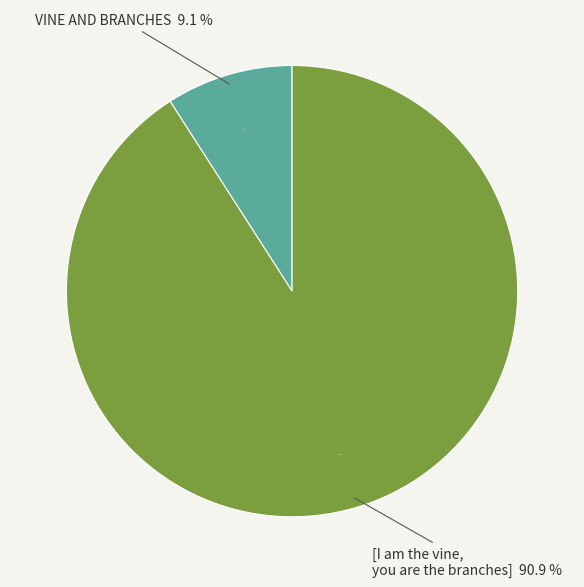

Does any single category account for the majority?

Yes